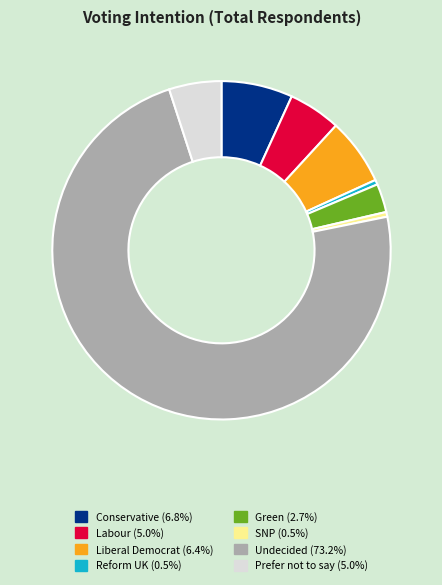

Does Undecided represent more than half of the total?

Yes